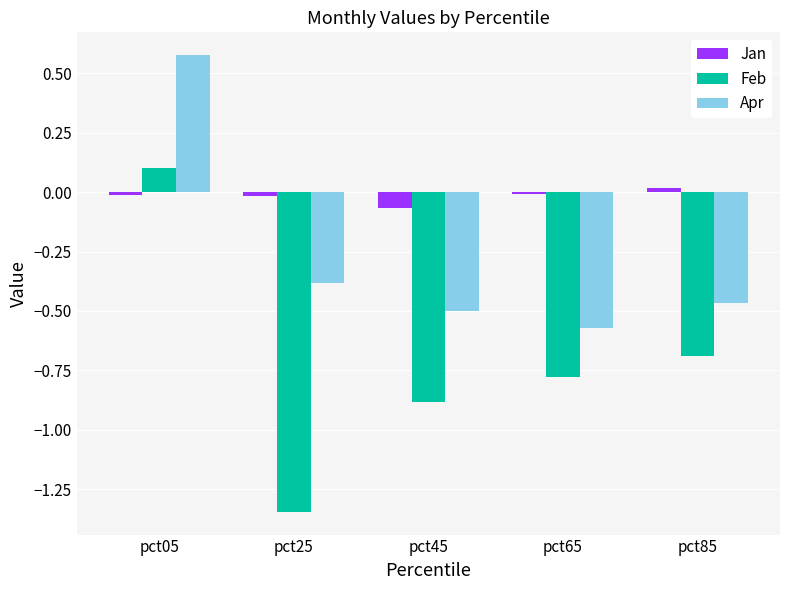

Where does the Apr series first go above 0?

pct05